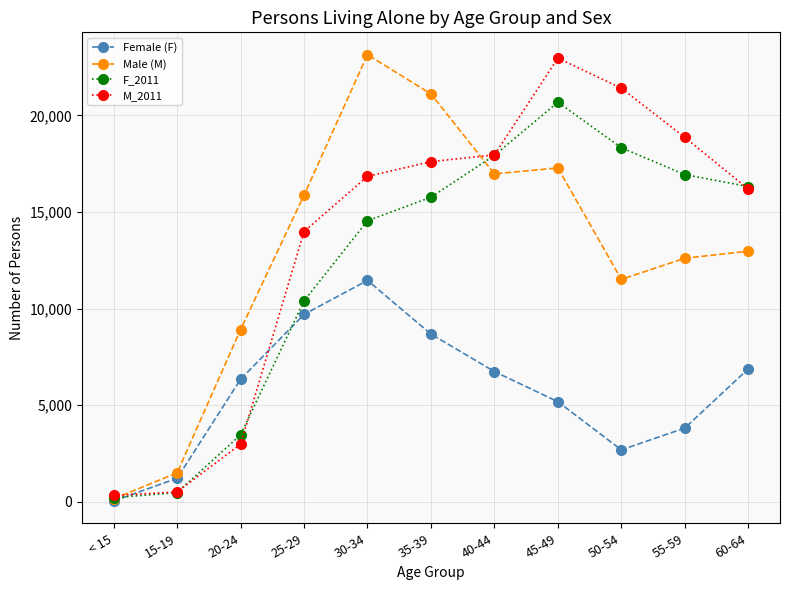

True or false: M_2011 and Female (F) intersect in this chart.

True